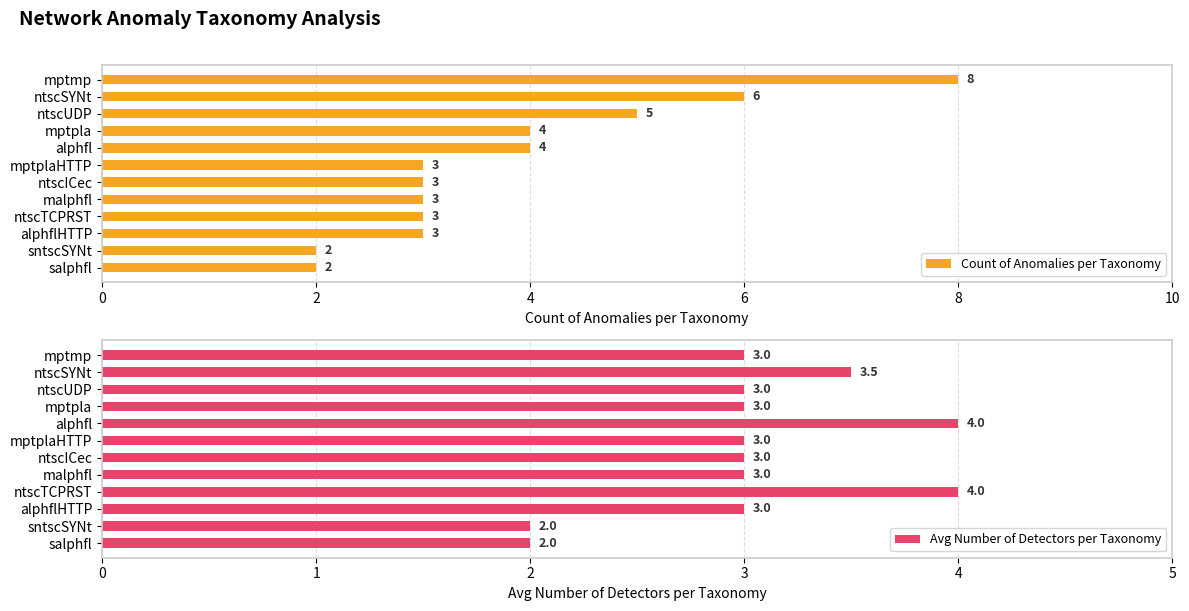

What is the sum of the Count of Anomalies per Taxonomy values at ntscUDP and mptmp?

13